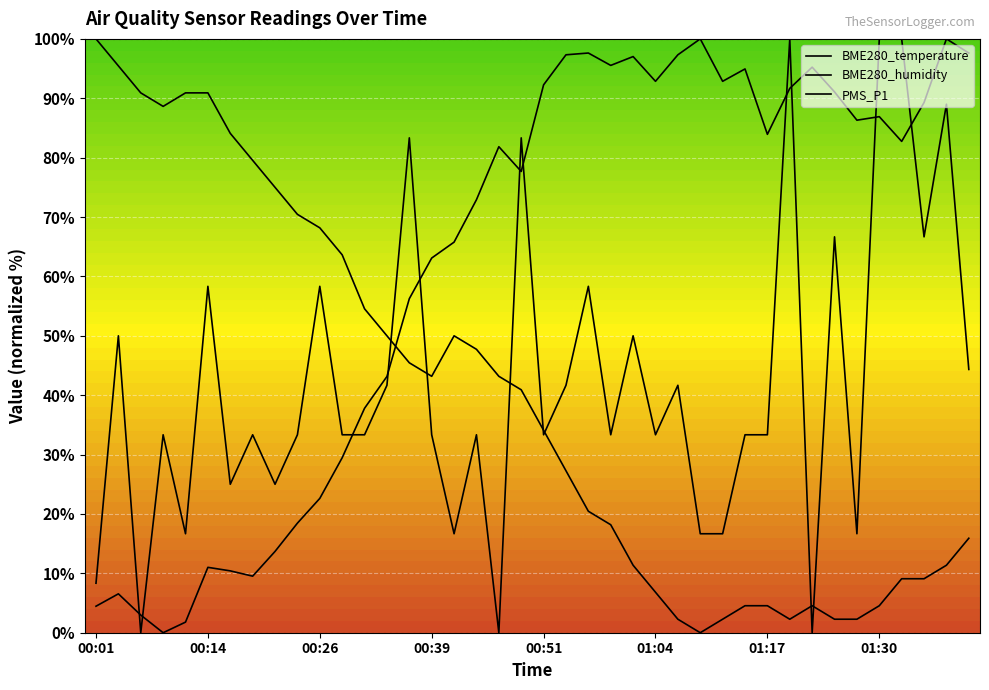

List the series in order of their peak value, highest first.

BME280_humidity, PMS_P1, BME280_temperature